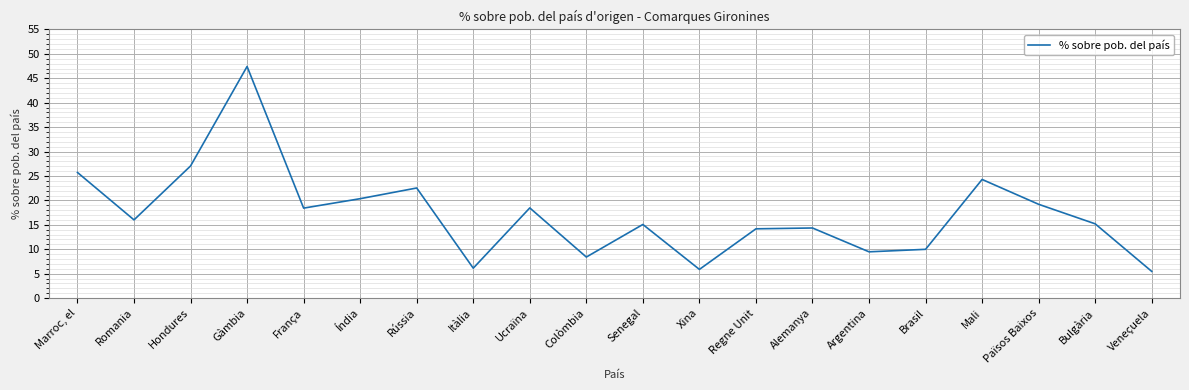

List the labels in order of value, largest first.

Gàmbia, Hondures, Marroc, el, Mali, Rússia, Índia, Països Baixos, Ucraïna, França, Romania, Bulgària, Senegal, Alemanya, Regne Unit, Brasil, Argentina, Colòmbia, Itàlia, Xina, Veneçuela